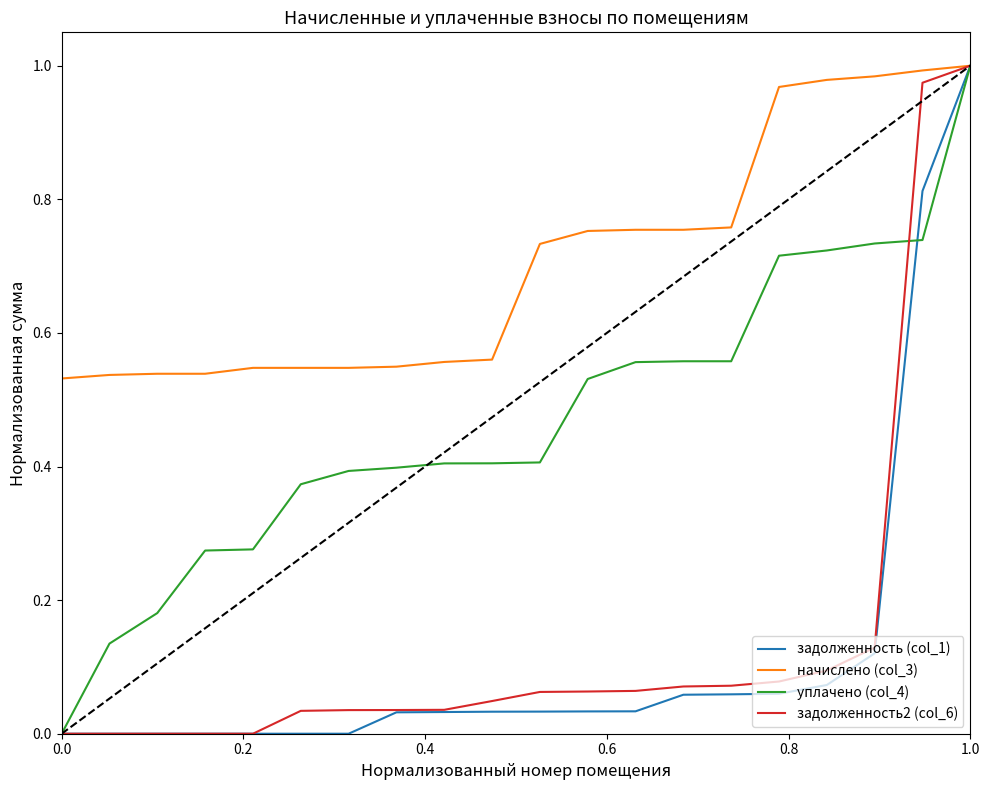

Which series ends up on top after the final intersection of уплачено (col_4) and задолженность2 (col_6)?

задолженность2 (col_6)